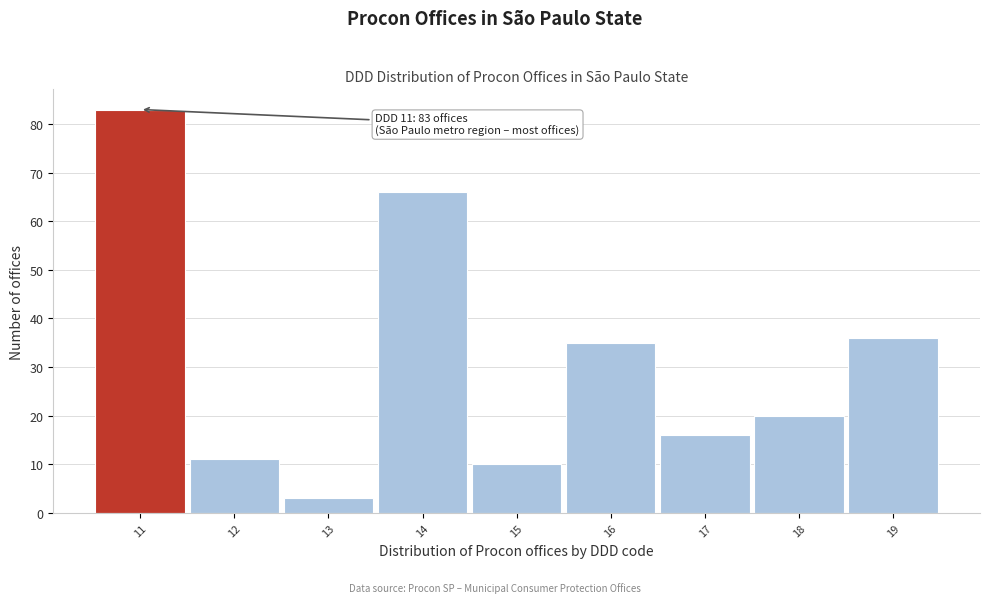

Which range on the x-axis has the tallest bar?

10.5 to 11.5